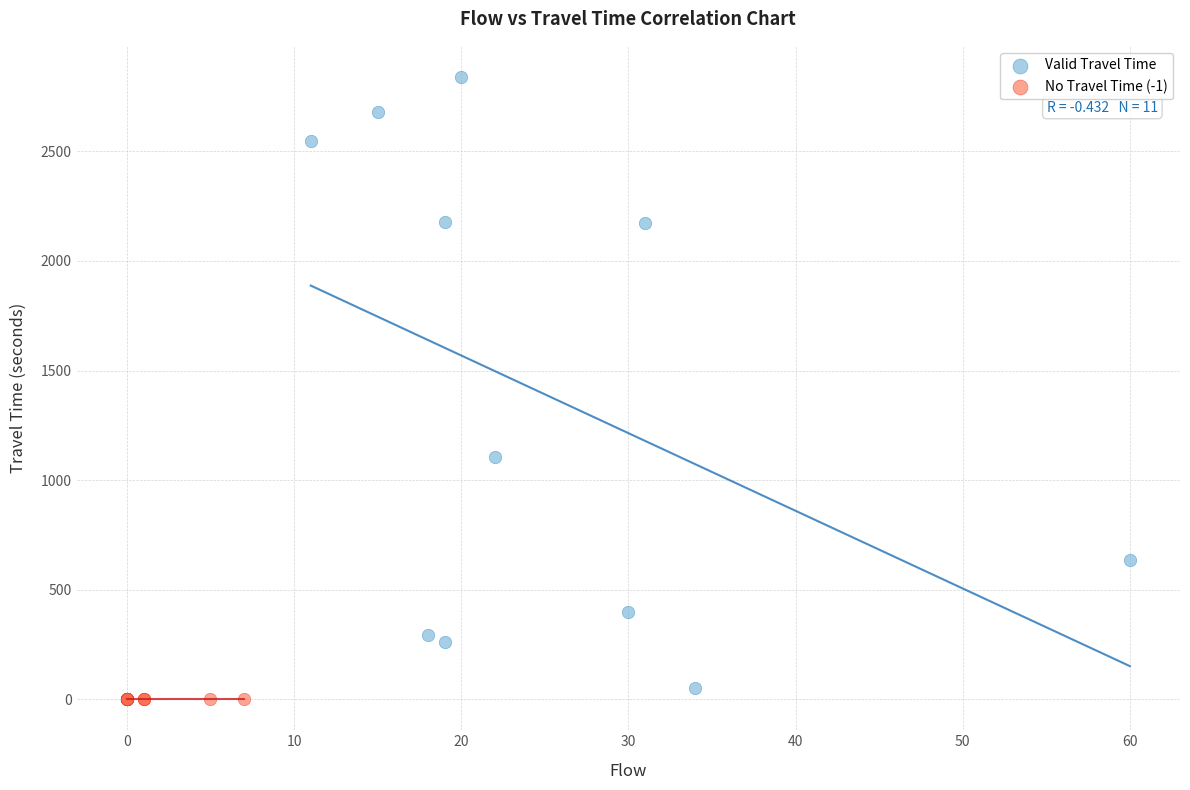

Which series reaches the maximum Y coordinate?

Valid Travel Time